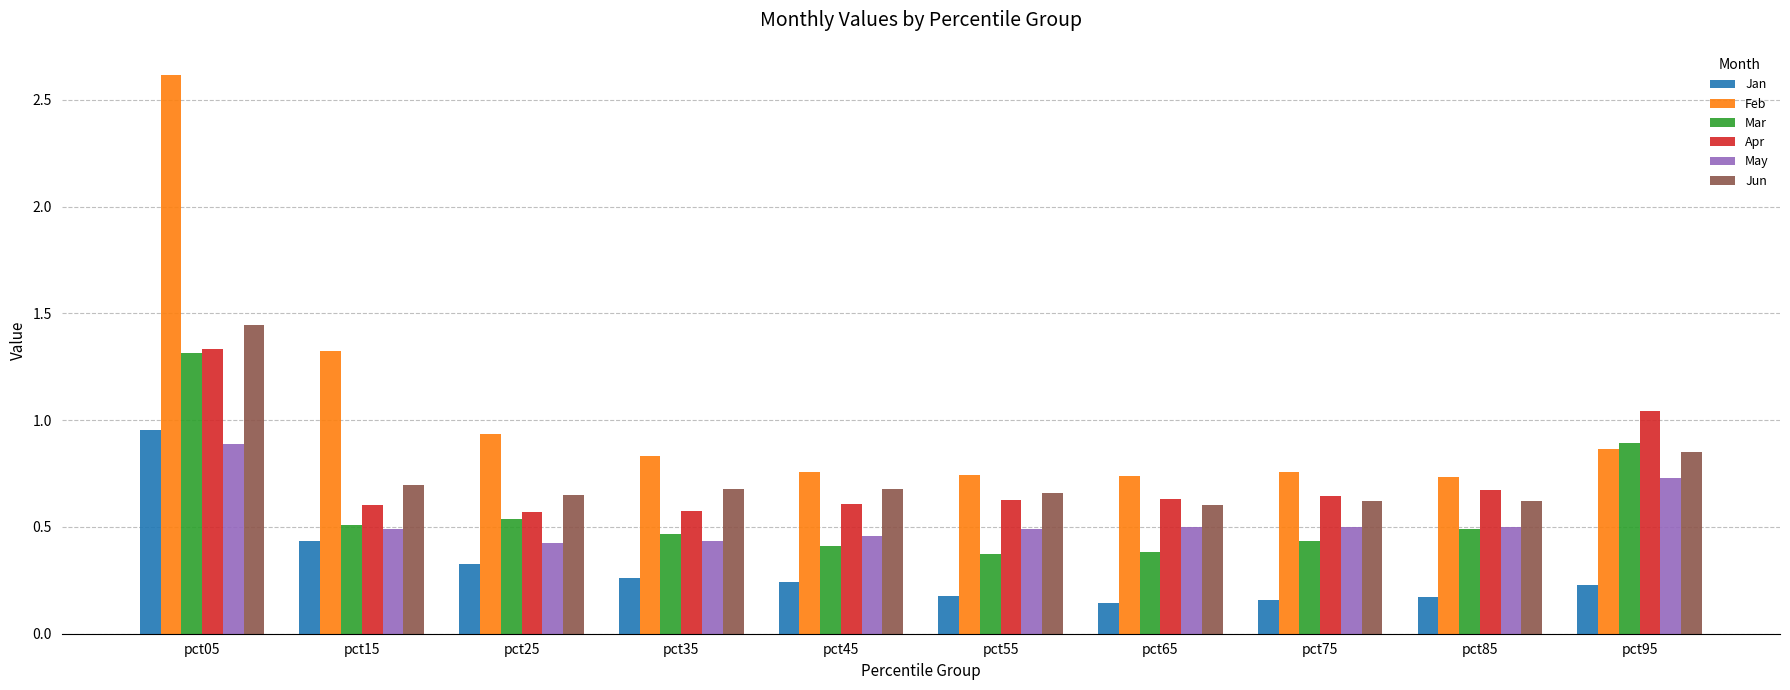

Is it true that Jan equals 0.3 at pct55?

False